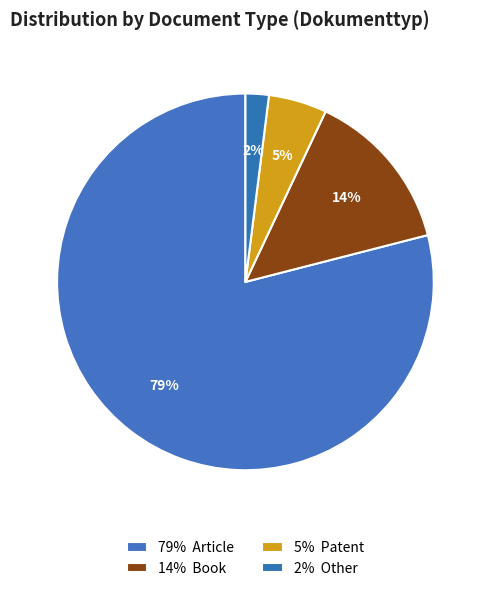

How many slices are in this pie chart?

4